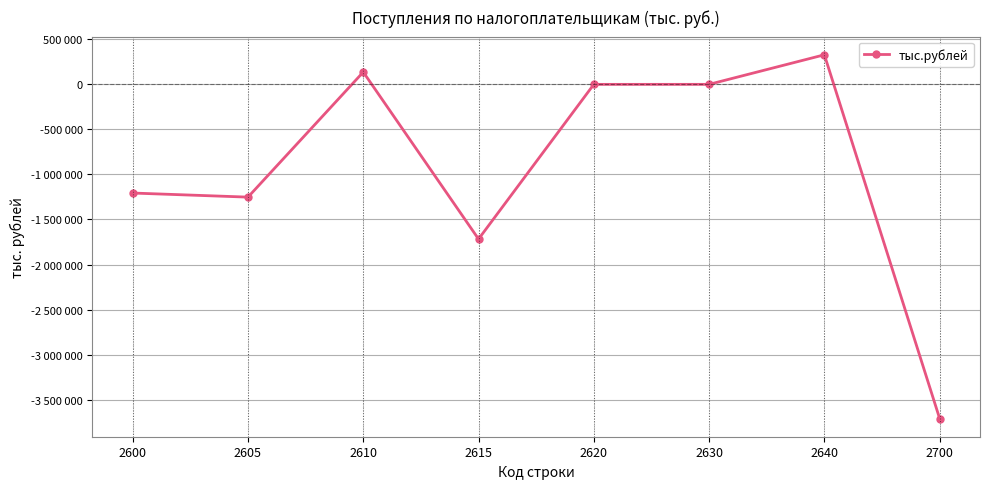

Is this an area chart (filled region under the line)?

No